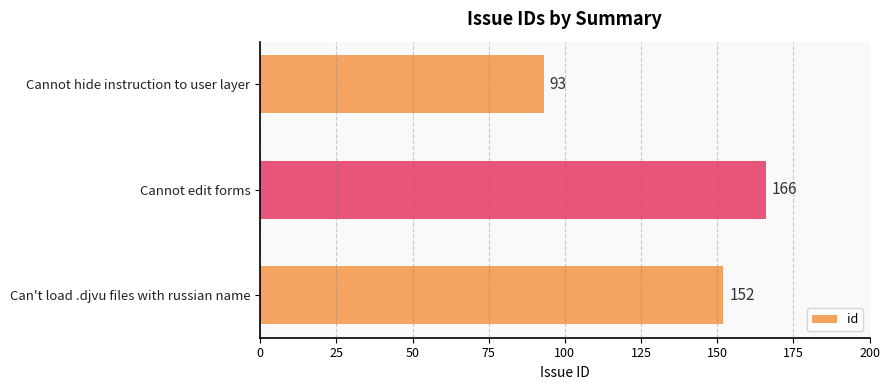

Between Can't load .djvu files with russian name and Cannot hide instruction to user layer, which is larger?

Can't load .djvu files with russian name